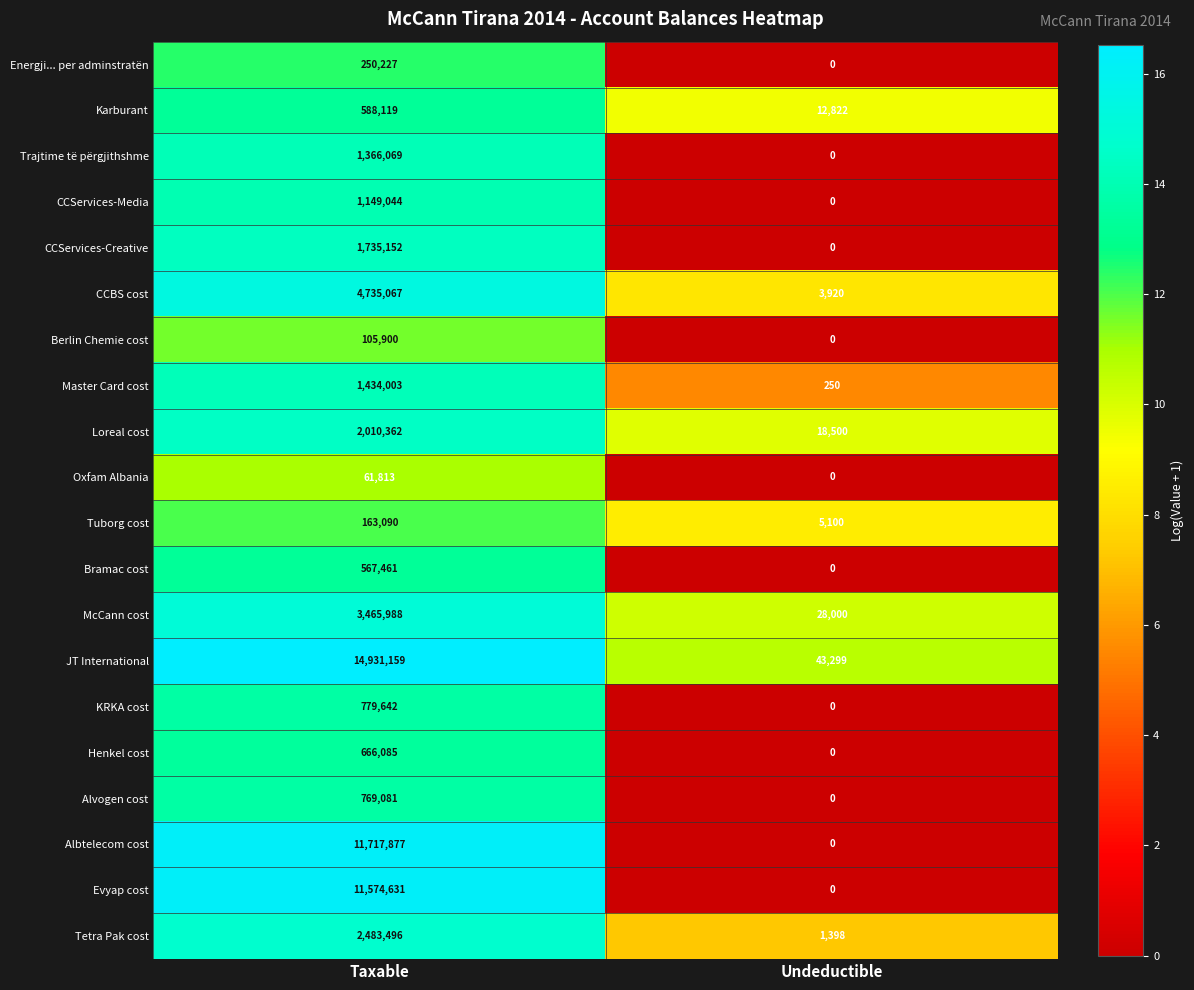

The Evyap cost series shows 0 at Undeductible. True or false?

True